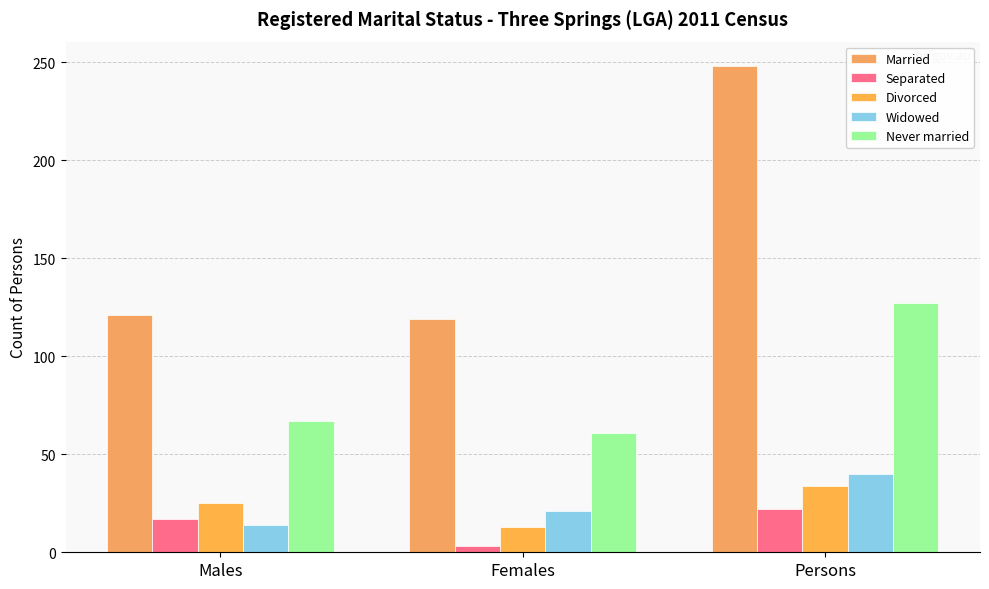

Between Females and Persons, which series saw the biggest shift?

Married